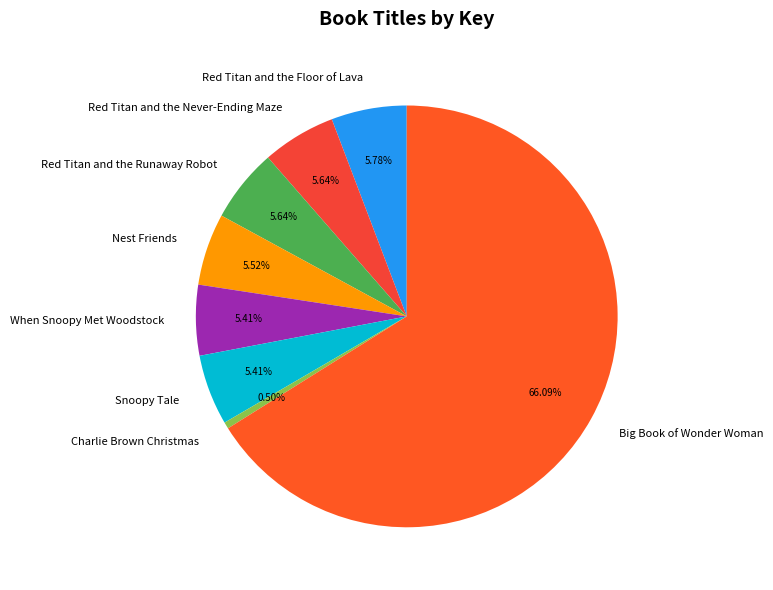

Is there a majority slice in this chart?

Yes